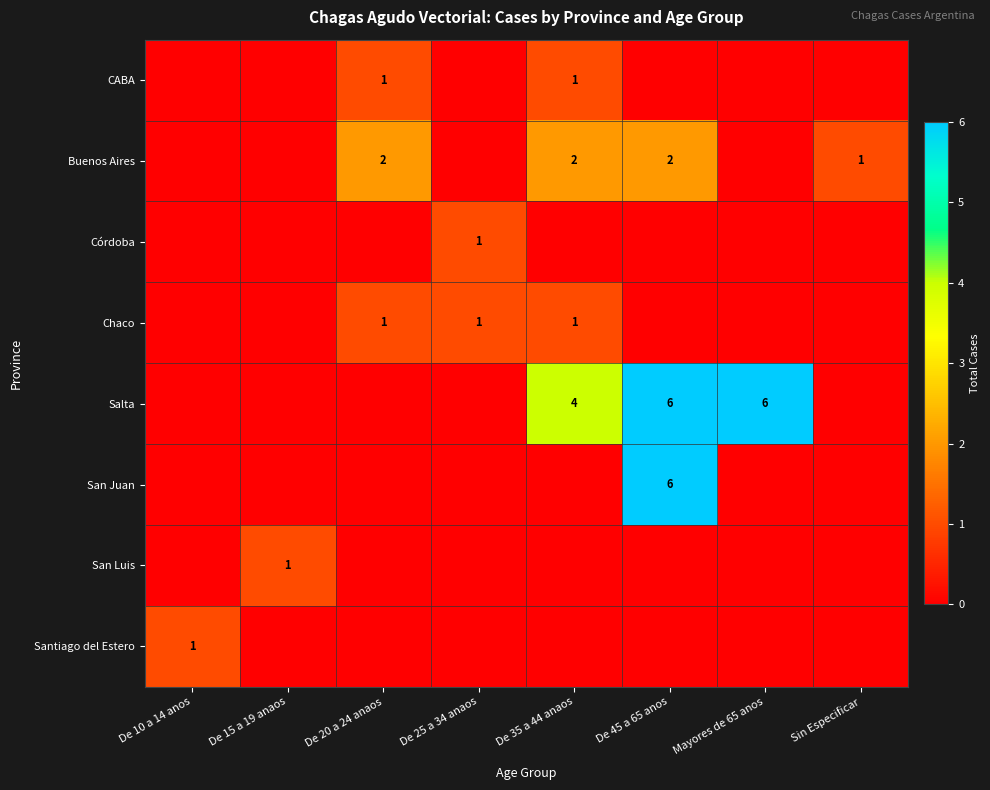

The value of CABA at De 20 a 24 anaos is 1. True or false?

True